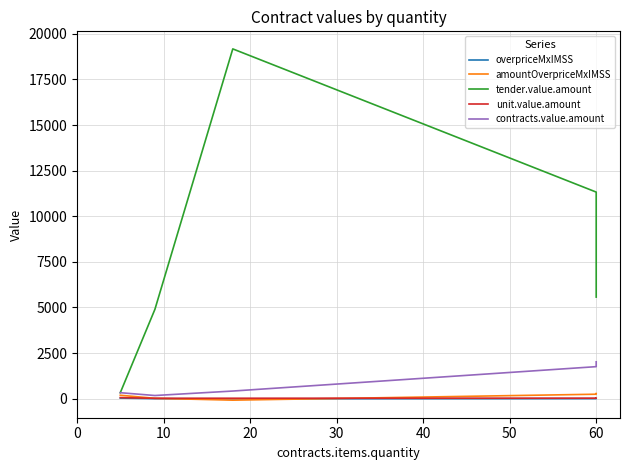

True or false: overpriceMxIMSS and unit.value.amount cross at least once.

False